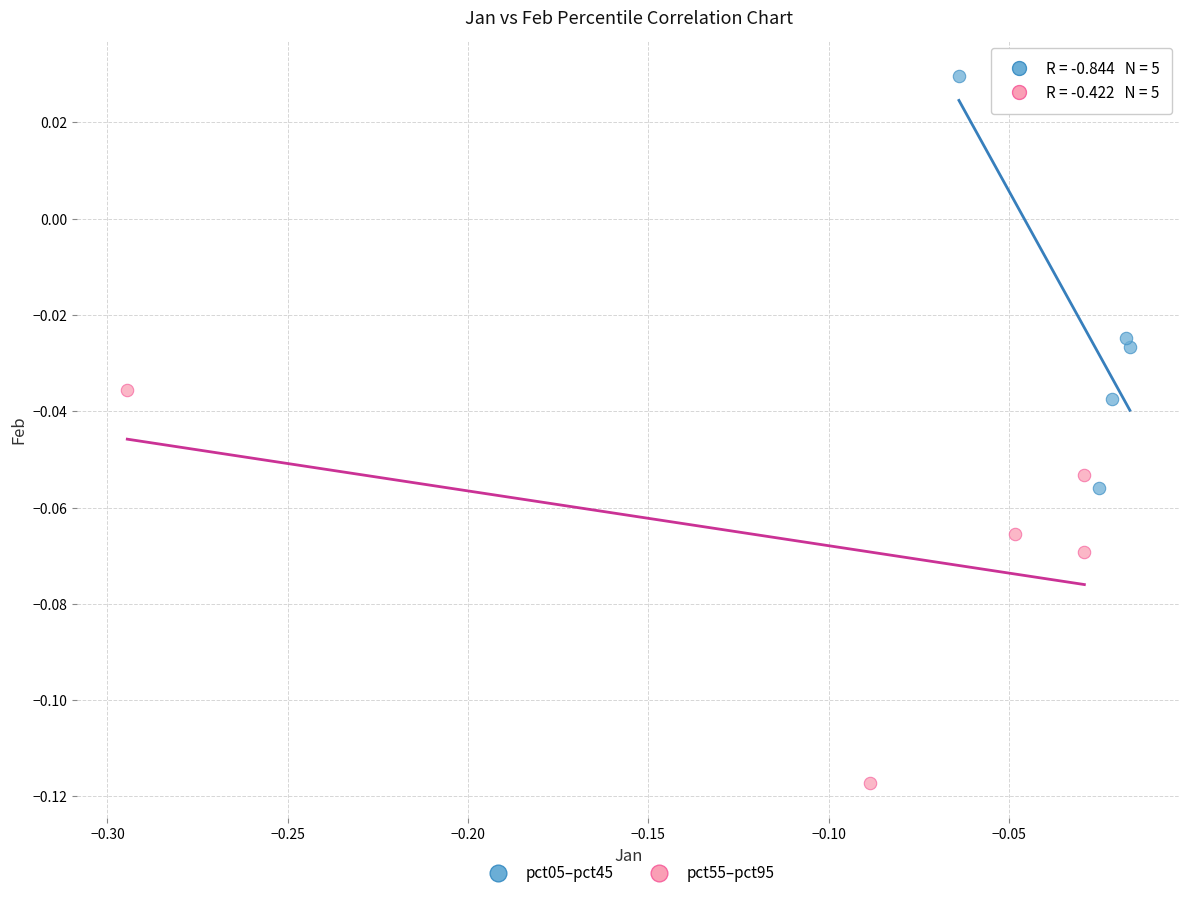

What are all the series names shown in the legend?

pct05–pct45, pct55–pct95